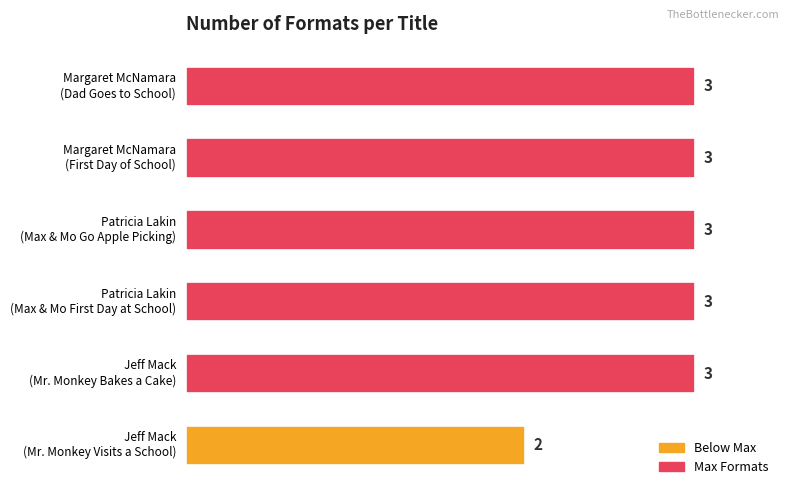

What is the difference between the second highest and minimum values?

1